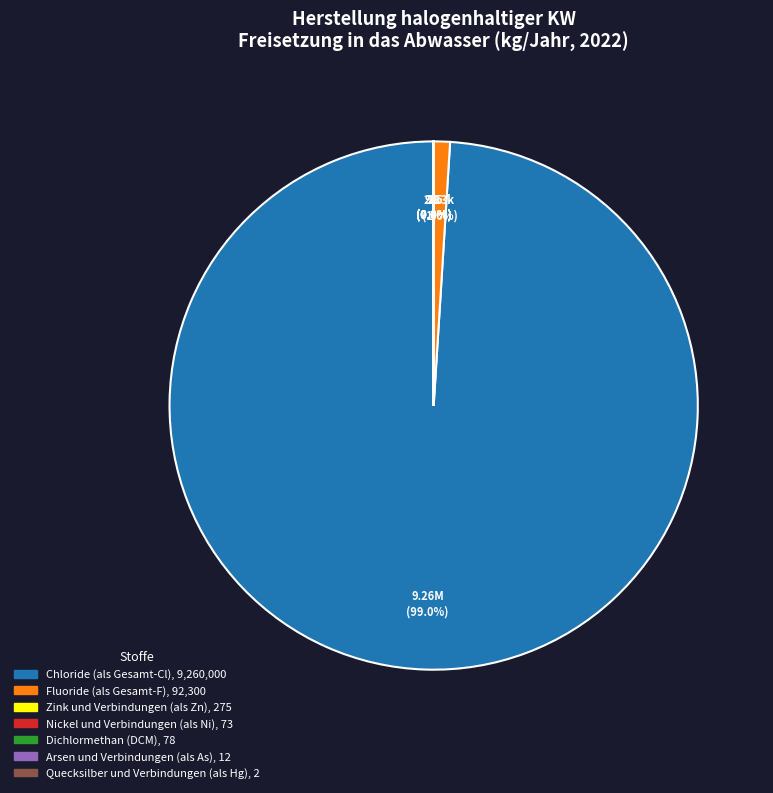

To the nearest percent, what is the average slice percentage?

14%